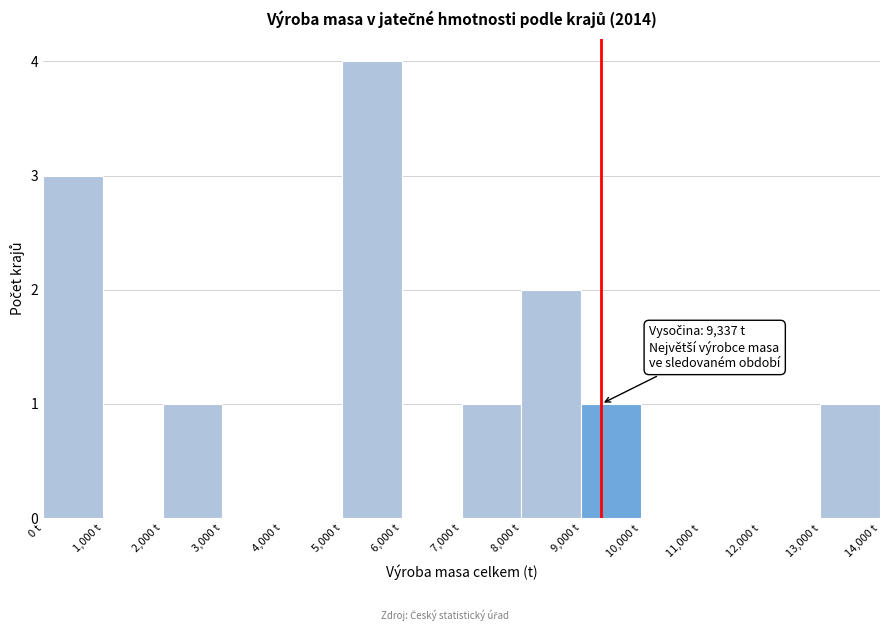

Which range on the x-axis has the tallest bar?

5000 to 6000